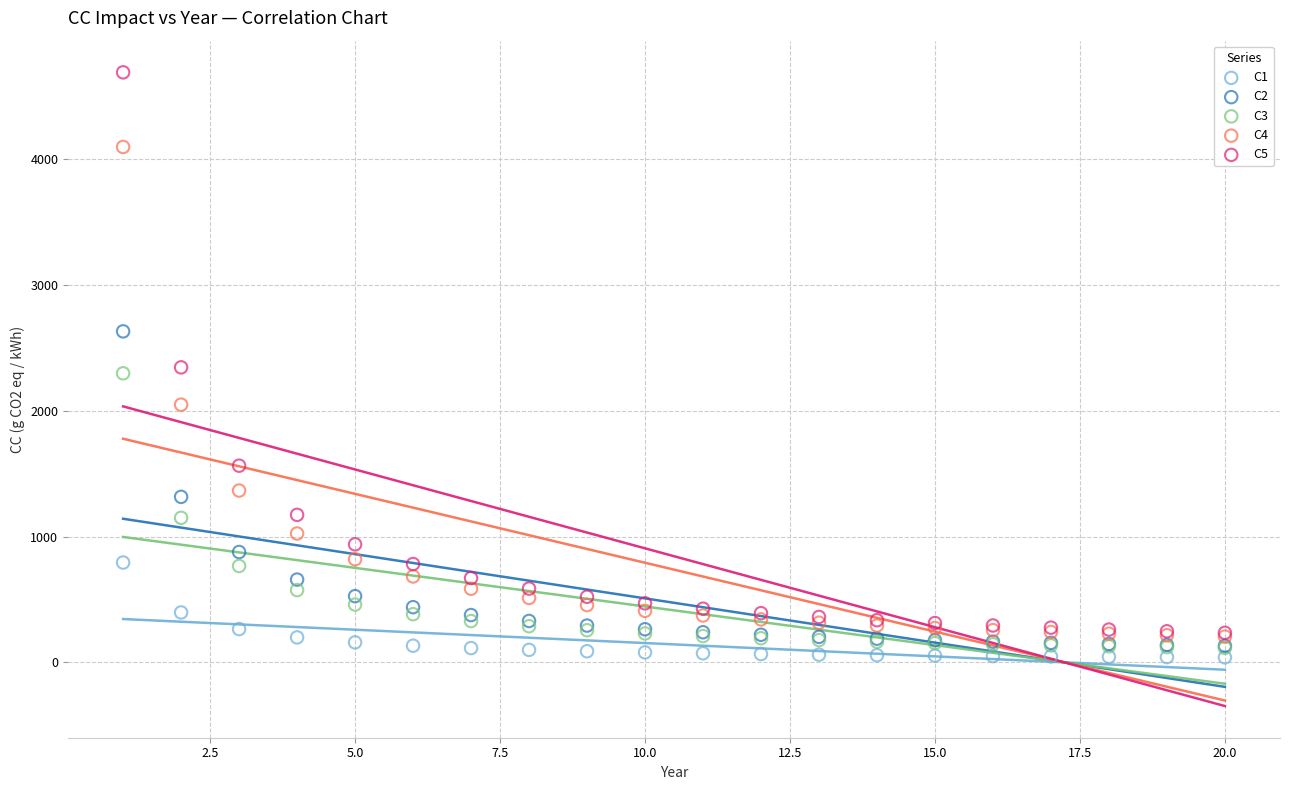

Which series has the largest Y range (max minus min)?

C5